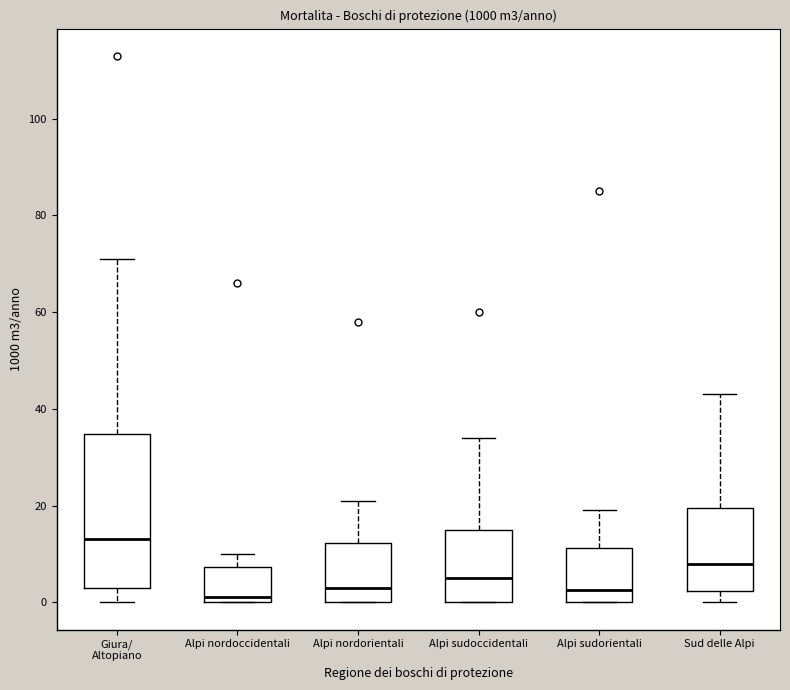

Comparing the boxes themselves (not the whiskers), which one is the tallest?

Giura/ Altopiano